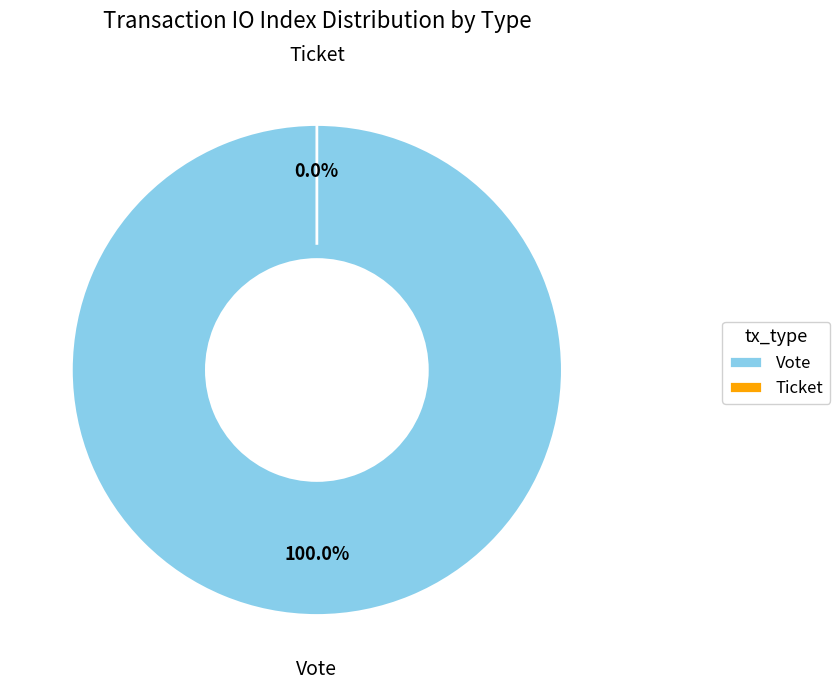

Which slice is the largest?

Vote